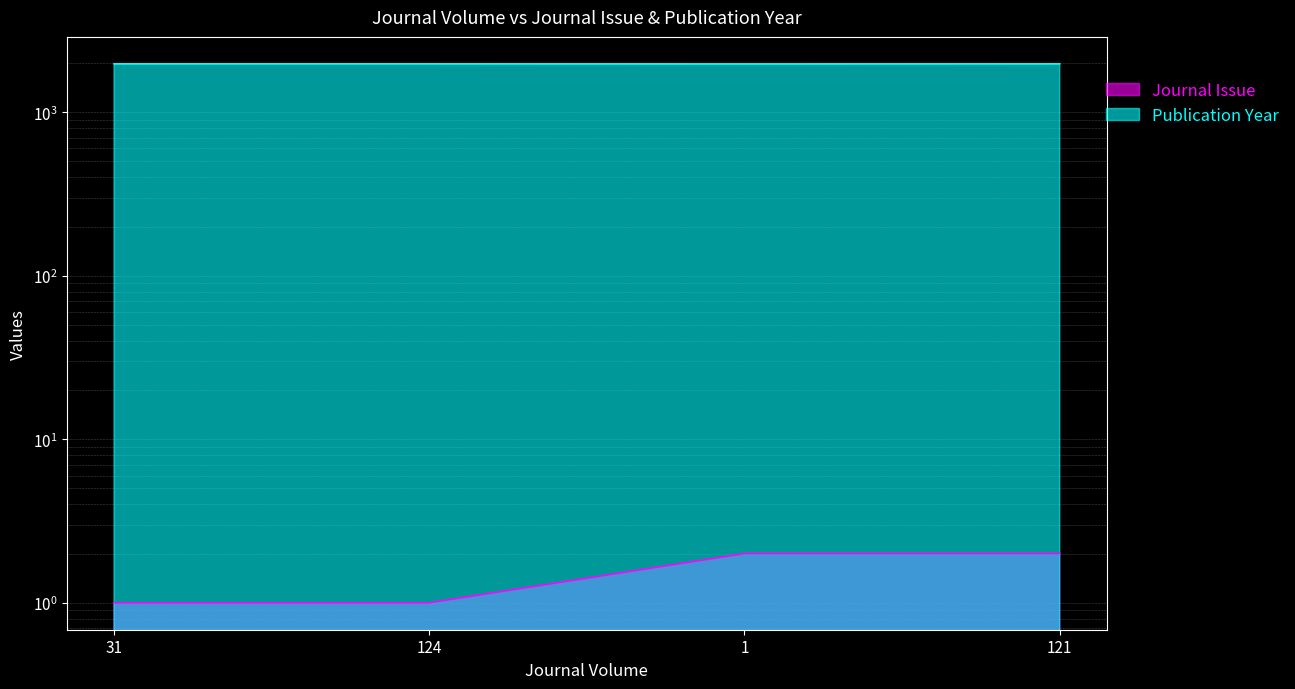

What position from the right is 121?

1